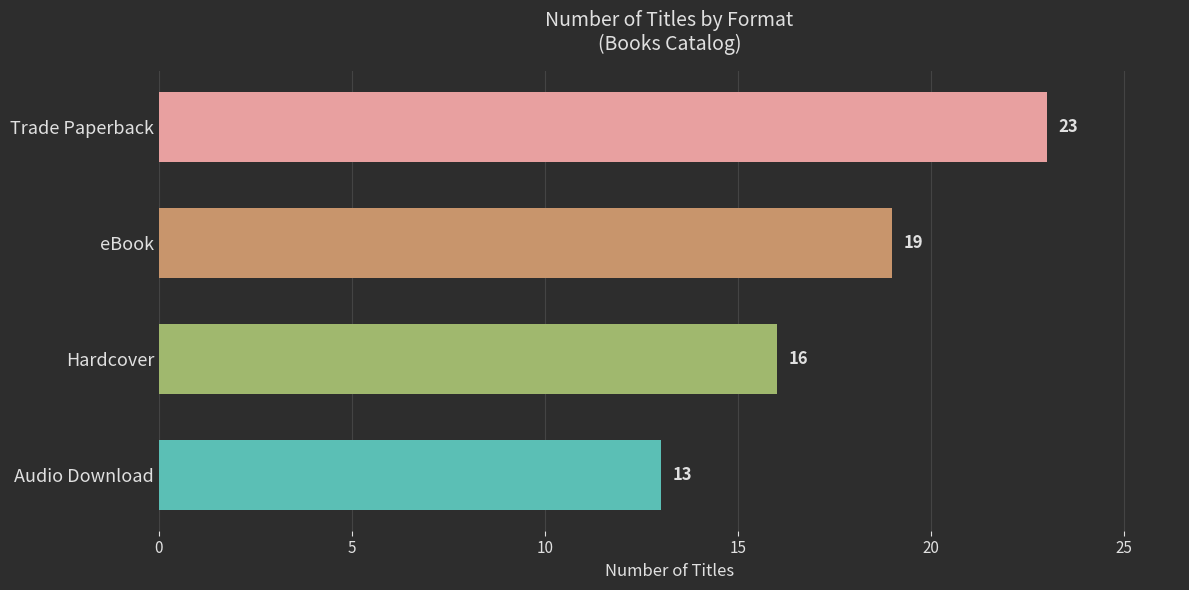

What is the ratio of the value at Audio Download to the value at Trade Paperback?

0.6